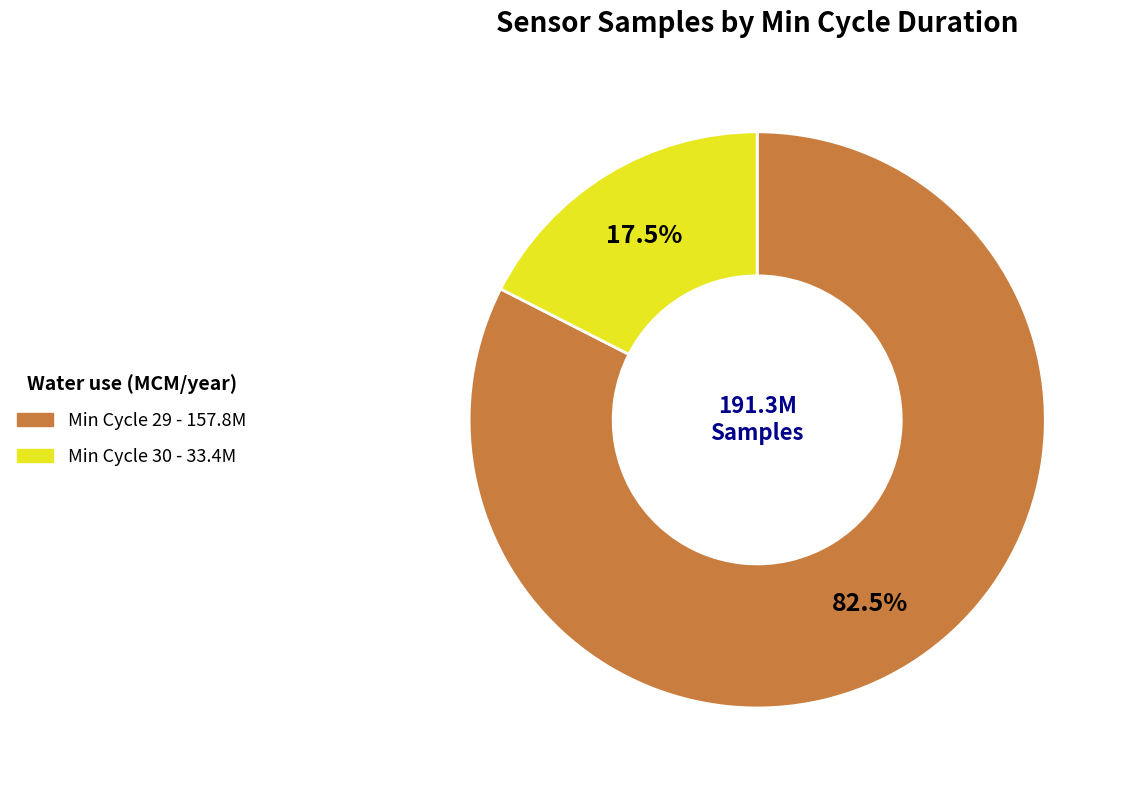

Is there any slice that represents more than half of the pie?

Yes